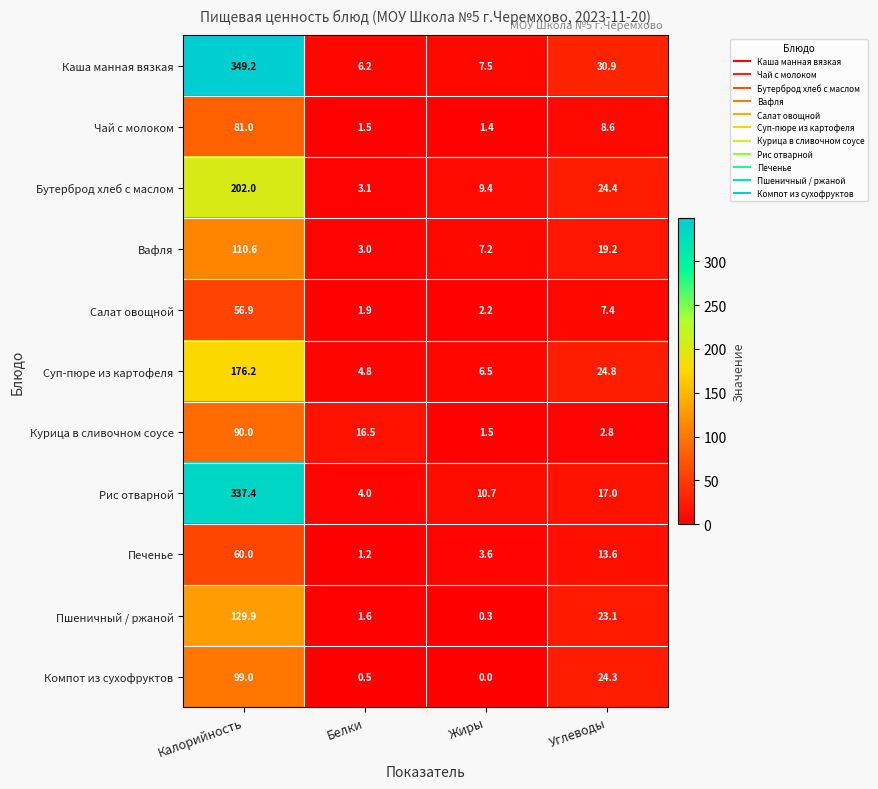

At which label is Чай с молоком closest to 41?

Углеводы